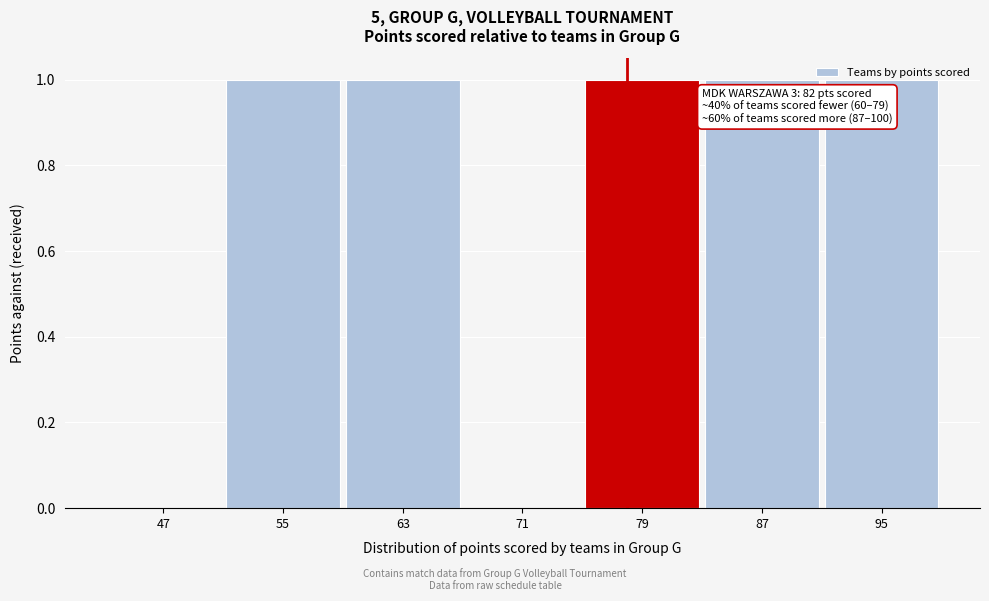

What is the change in value from 71 to 95?

+1